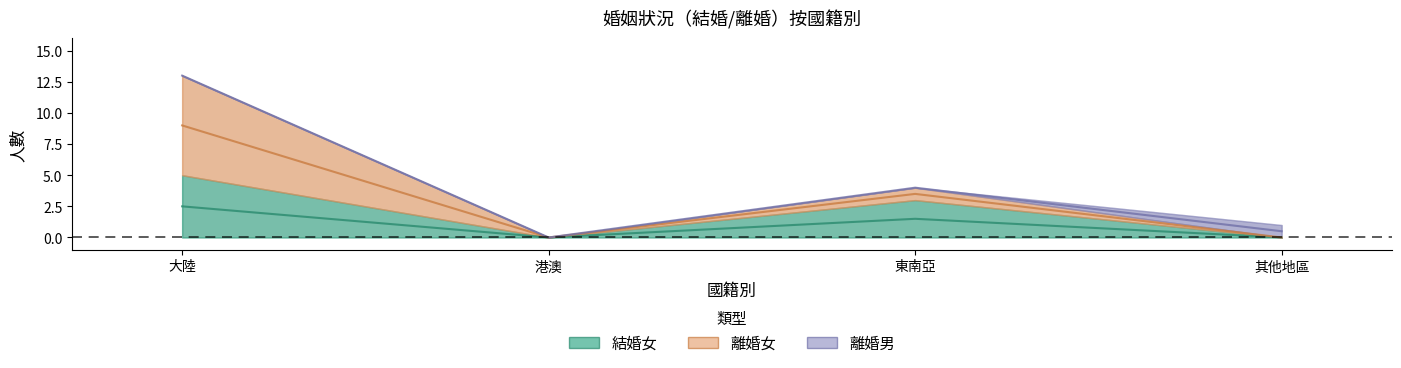

Which category has the lowest value in the 離婚女 series?

港澳